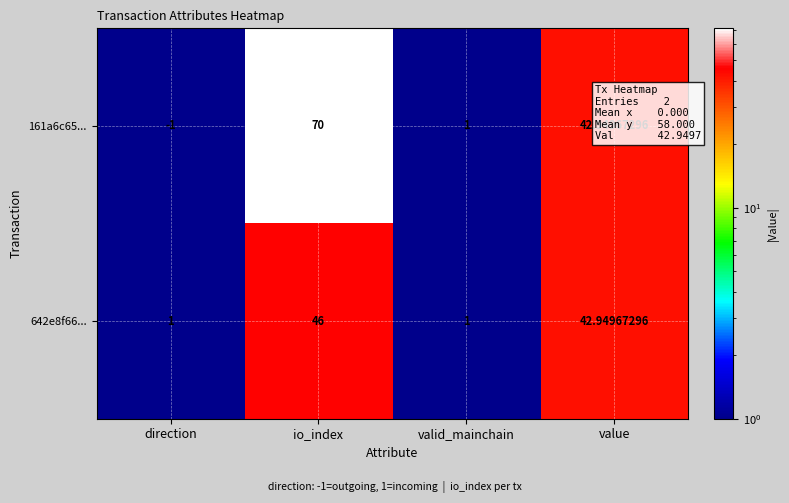

Is the value of 161a6c65... at value greater than the value of 642e8f66... at valid_mainchain?

Yes